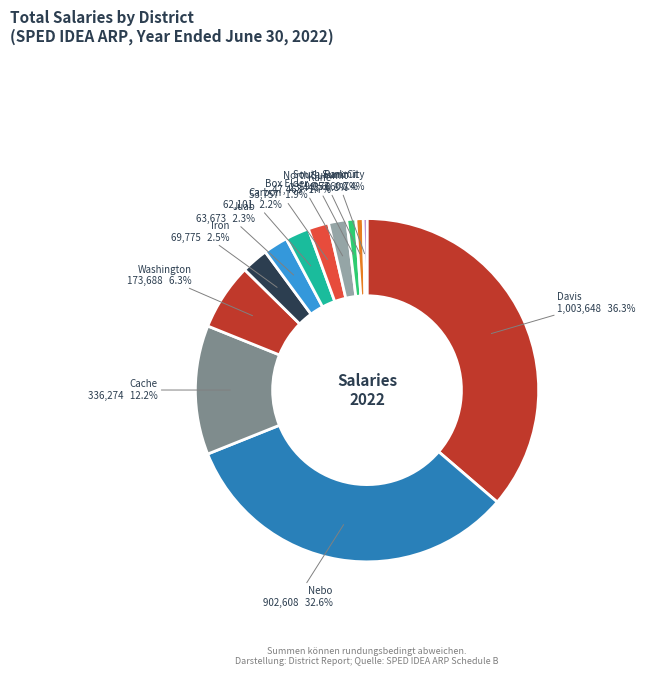

Which slice is the largest?

Davis